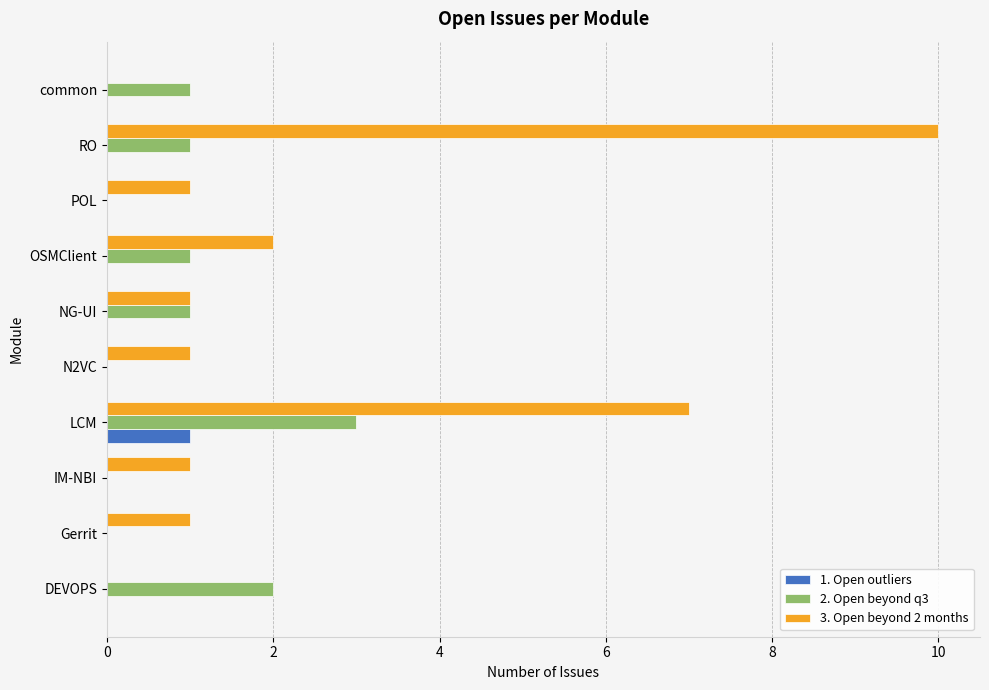

Which series has the largest total across all categories?

3. Open beyond 2 months